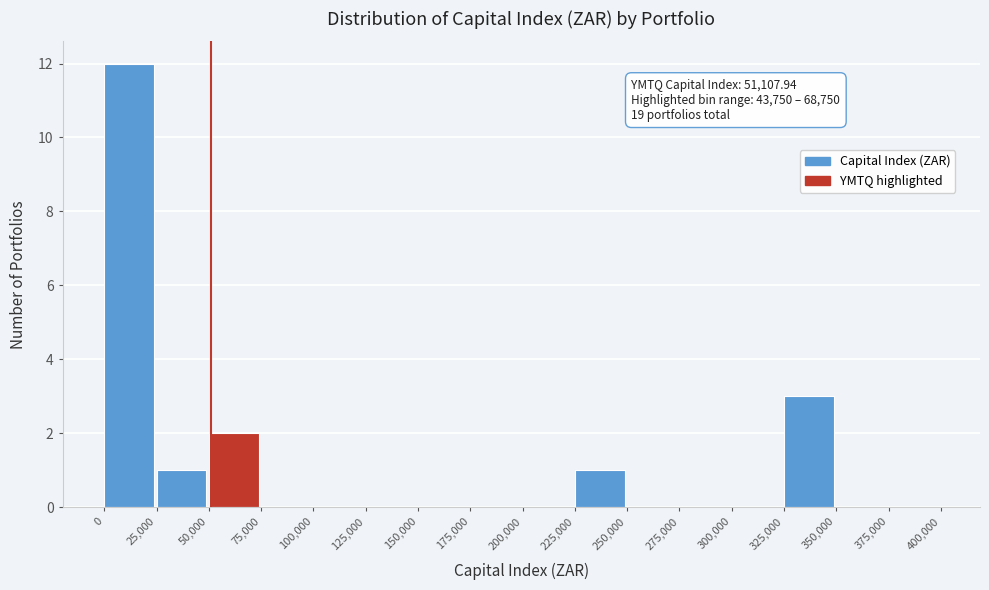

Which range on the x-axis has the tallest bar?

0 to 25,000